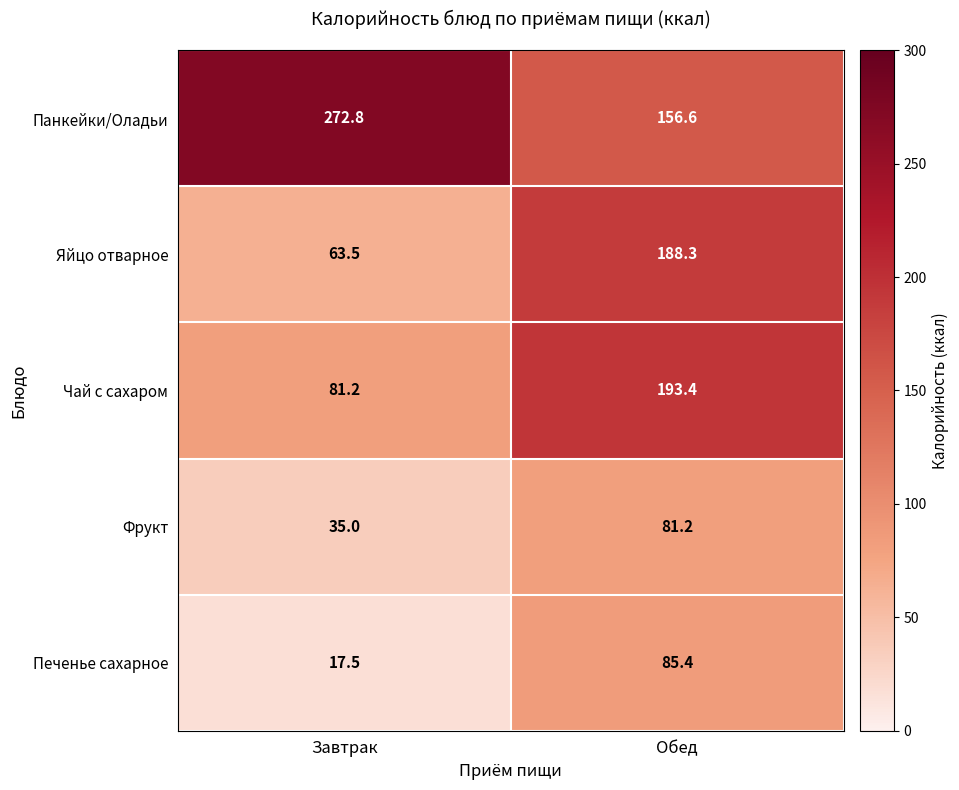

What is the smallest value displayed?

17.5